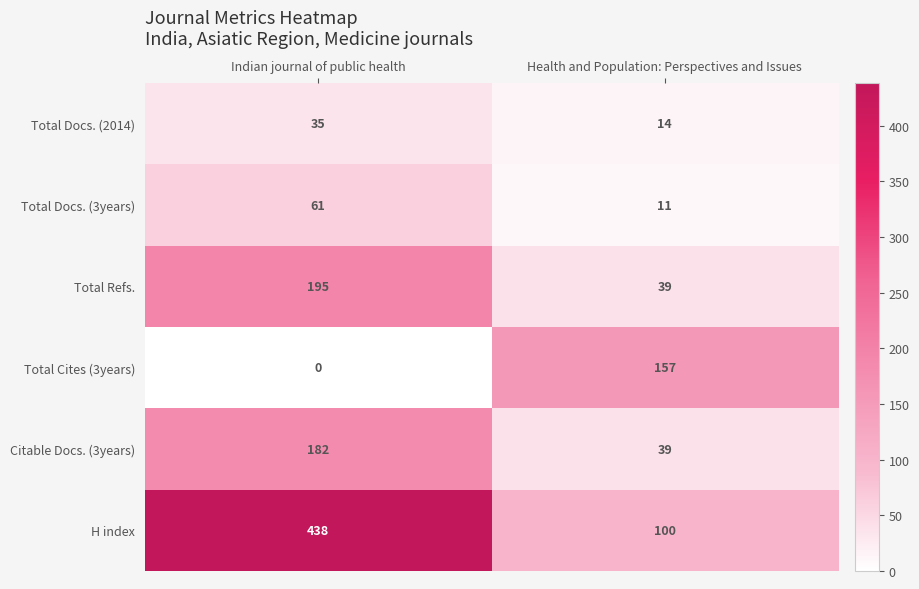

Read the Citable Docs. (3years) value at Health and Population: Perspectives and Issues.

39